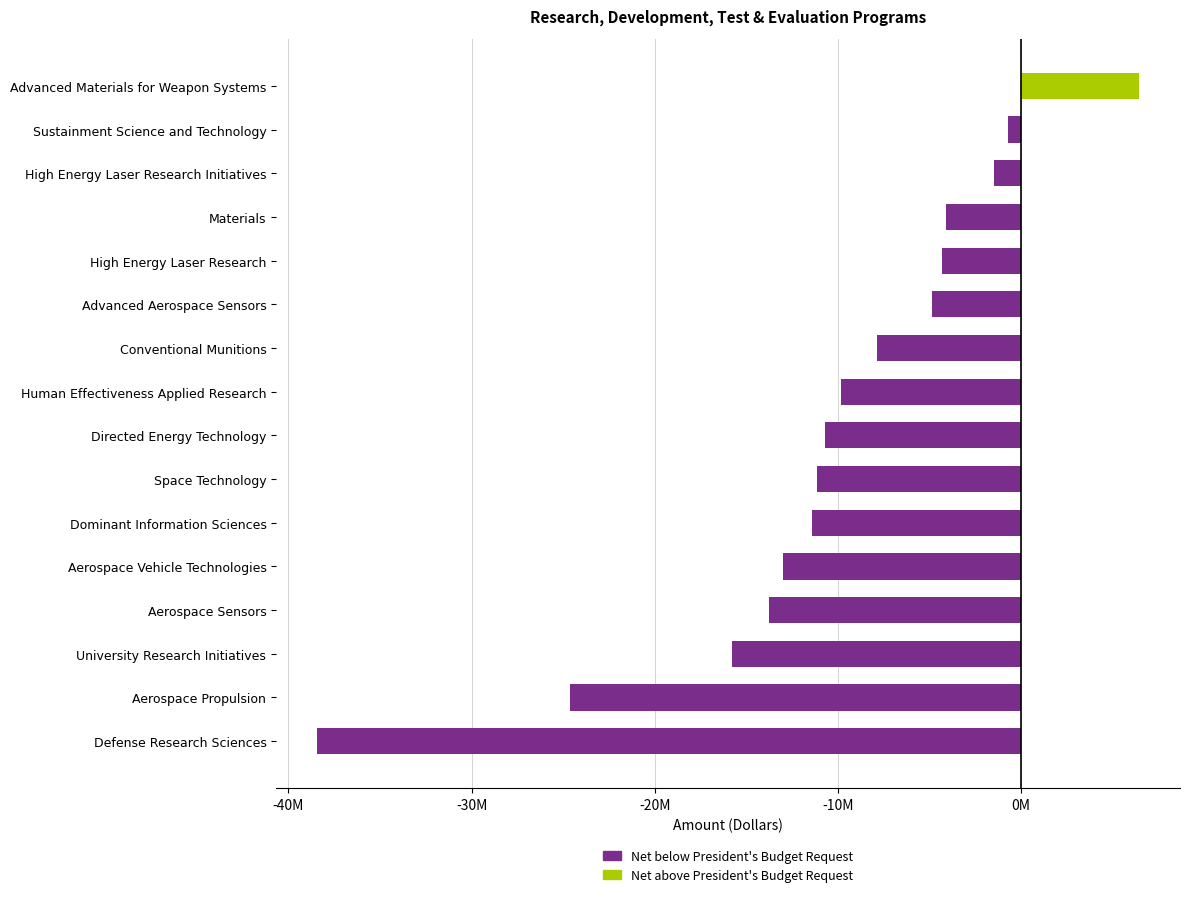

Which series has the widest spread of values?

Below President's Budget Request